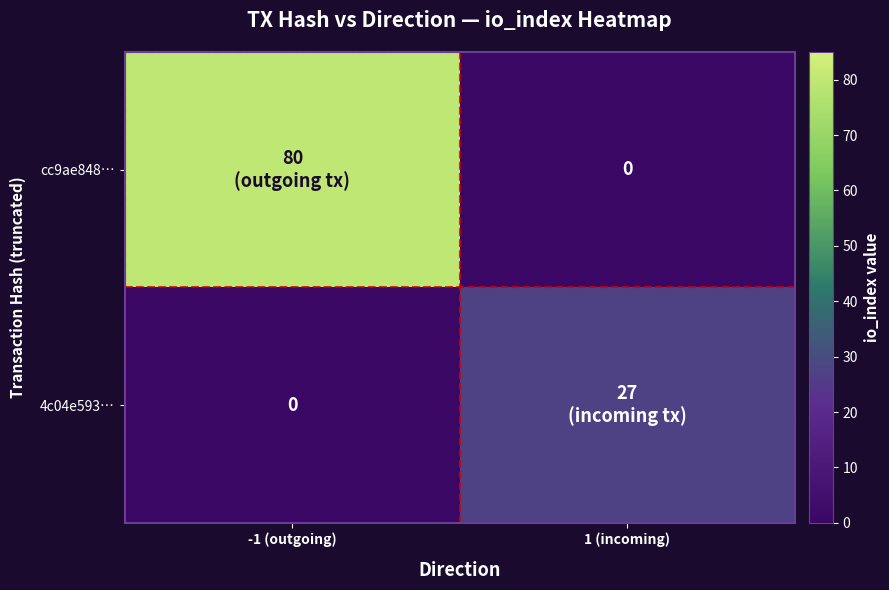

The value of cc9ae848… at 1 (incoming) is 0. True or false?

True